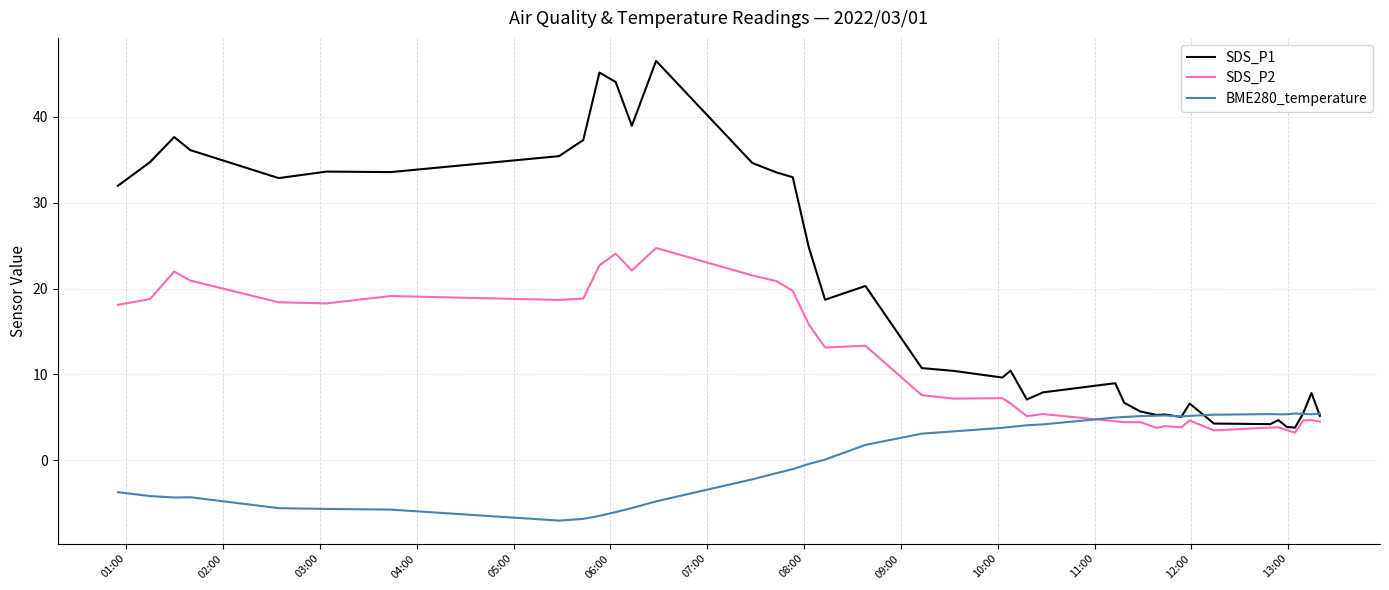

List the series in order of their overall mean, highest first.

SDS_P1, SDS_P2, BME280_temperature